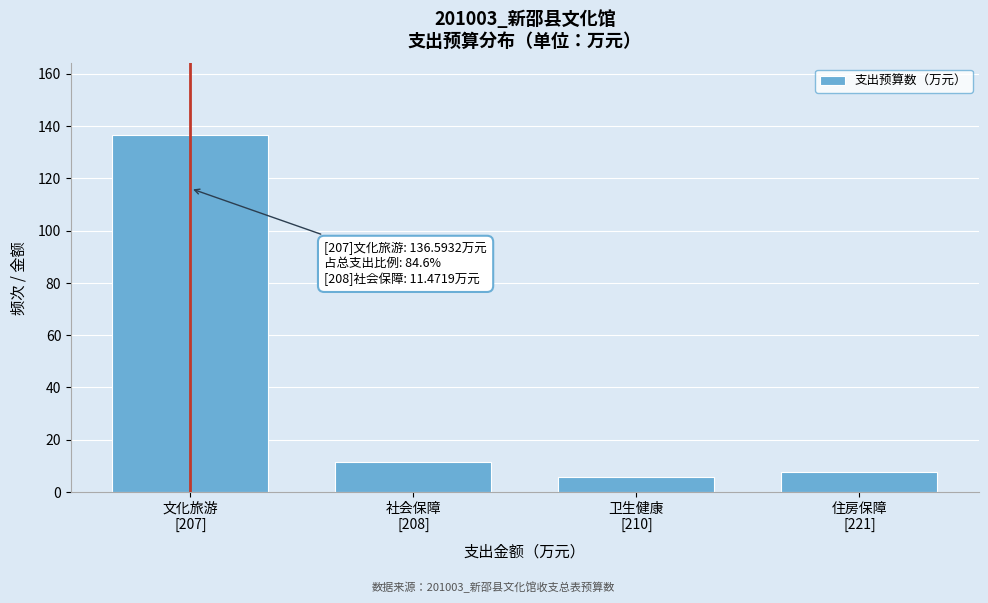

What is the smallest value displayed?

5.6